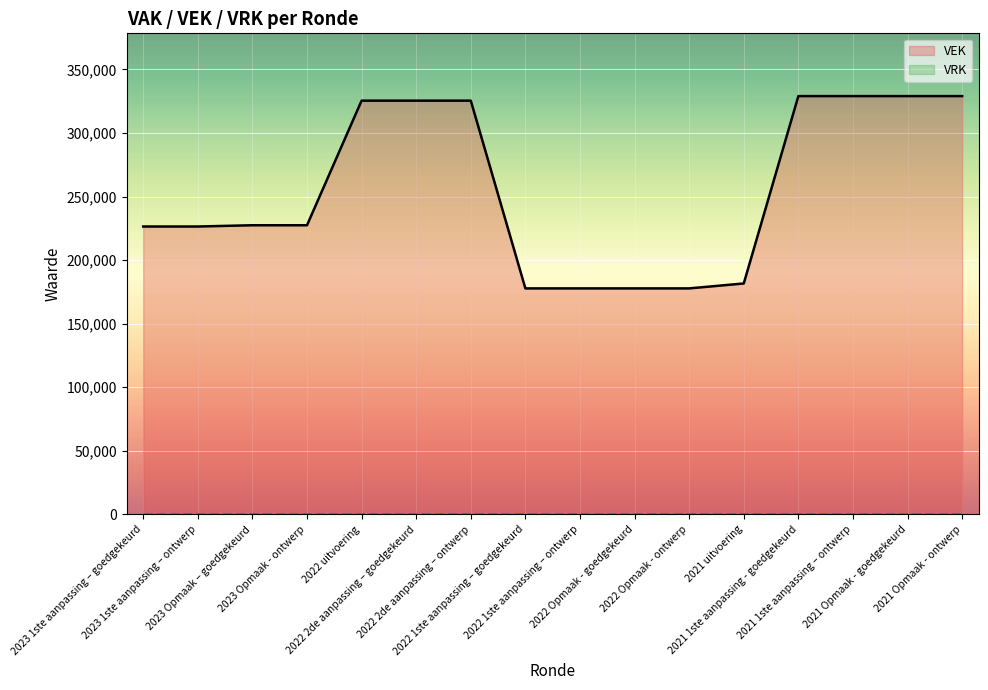

True or false: VEK and VRK cross at least once.

False